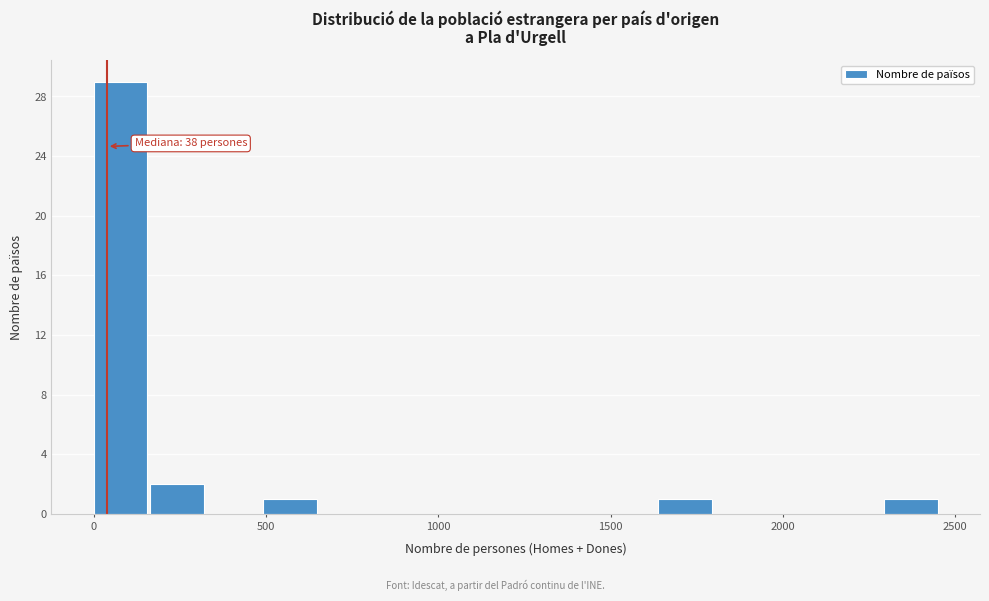

Around what value on the x-axis is the tallest bar? Give the approximate position of its centre, as read against the axis.

100